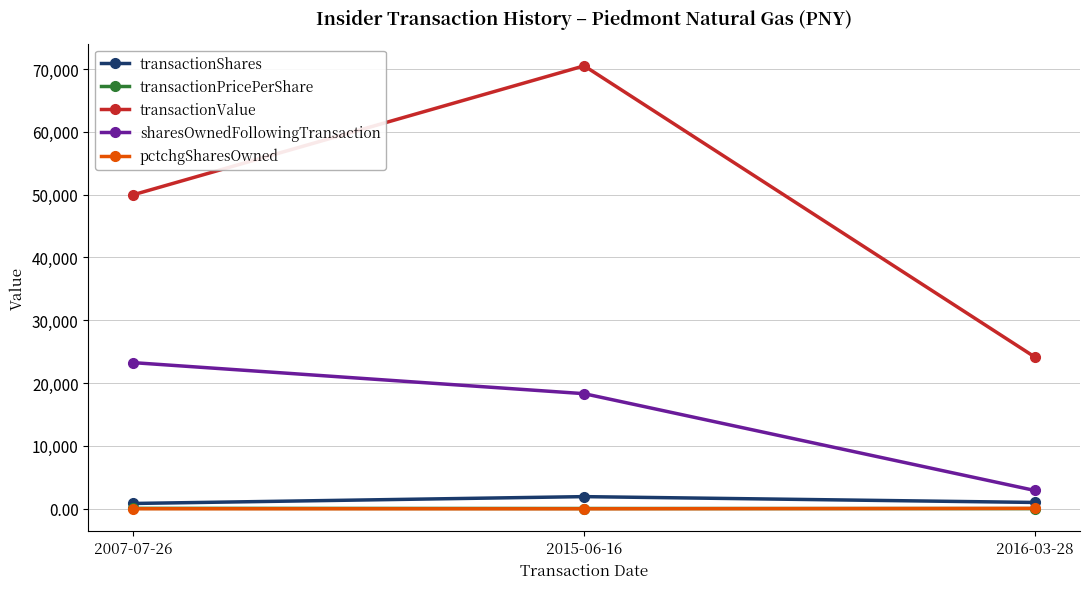

Is this an area chart (filled region under the line)?

No